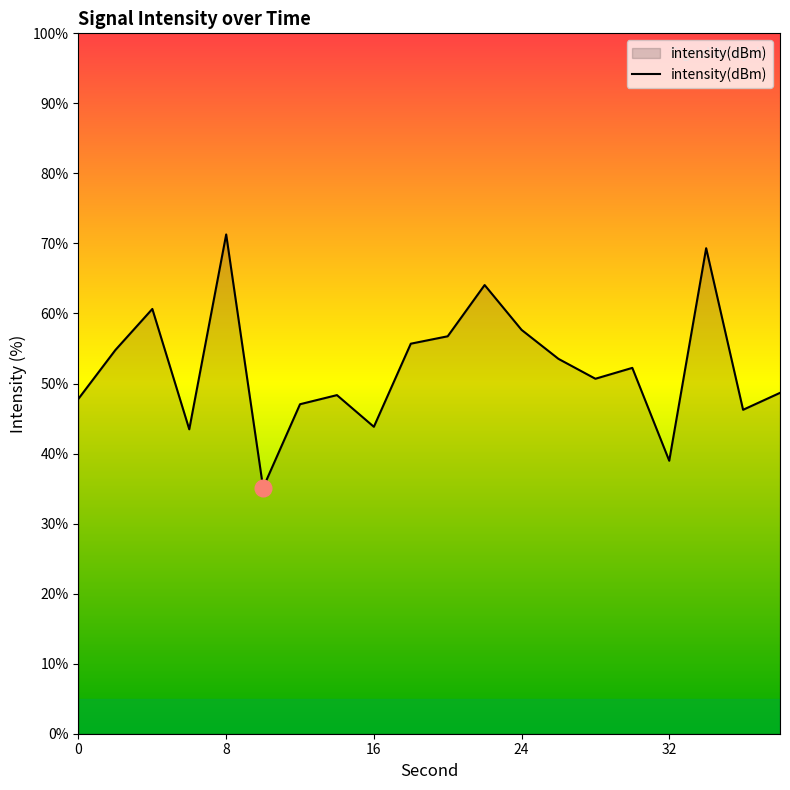

What is the difference between the maximum and second lowest values?

32.3